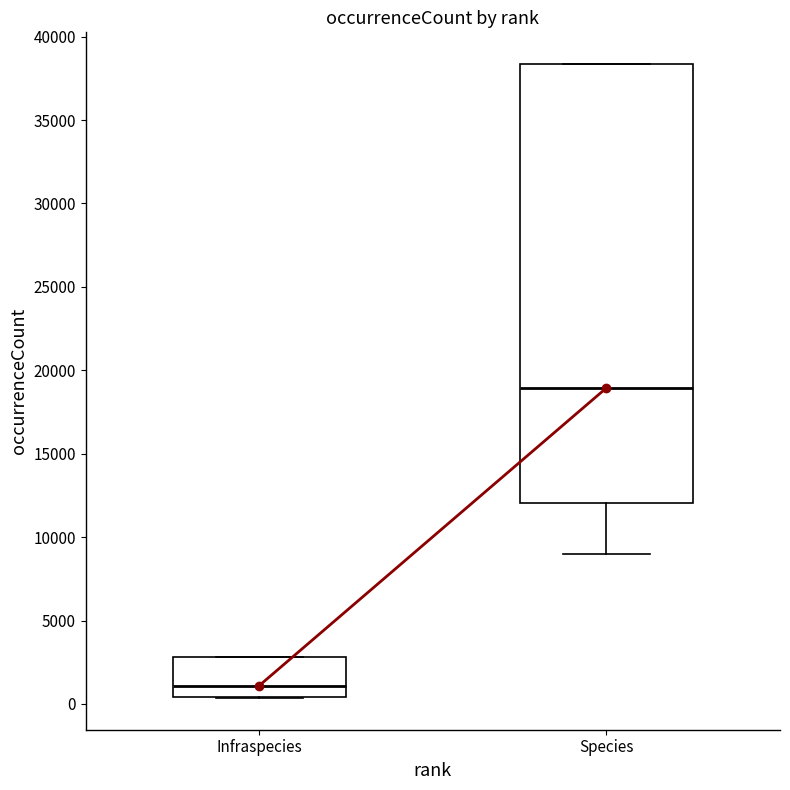

Reading left to right, read every box against the y-axis: the position of its median line, the range the box covers, and the ends of its whiskers. The values are not printed on the chart, so give them approximately, as read against the axis.

Infraspecies: median 1000, box 500 to 3000, whiskers 500 to 3000
Species: median 19000, box 12000 to 38500, whiskers 9000 to 38500